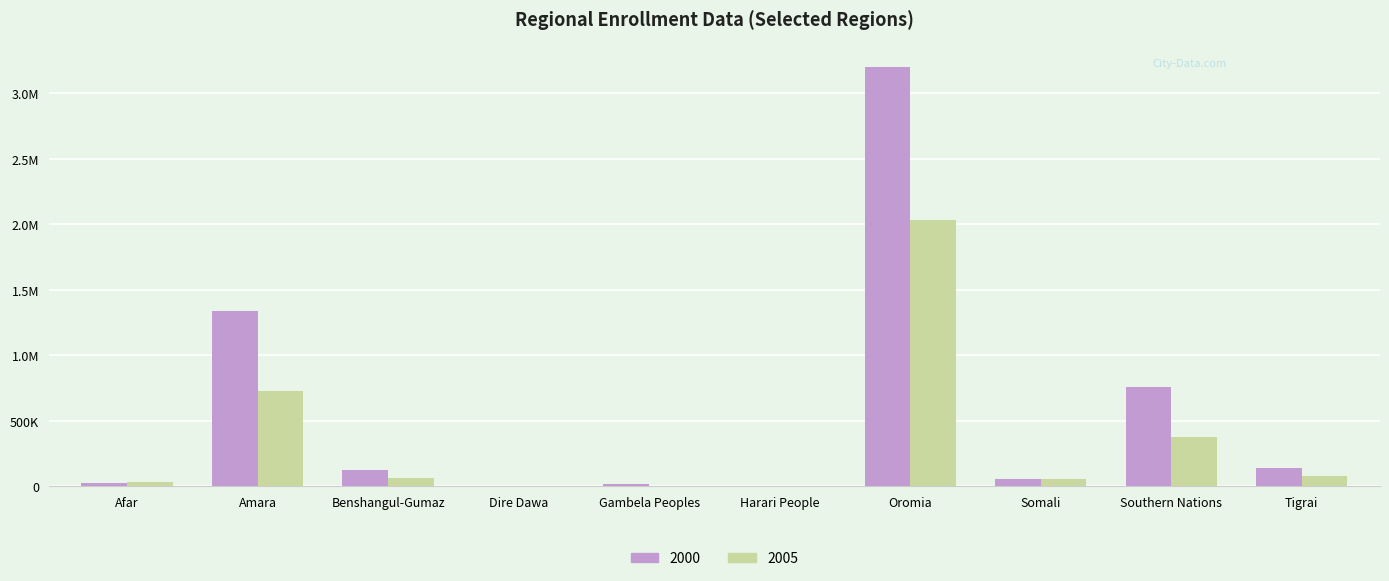

List the labels in order of 2000 value, largest first.

Oromia, Amara, Southern Nations, Tigrai, Benshangul-Gumaz, Somali, Afar, Gambela Peoples, Harari People, Dire Dawa